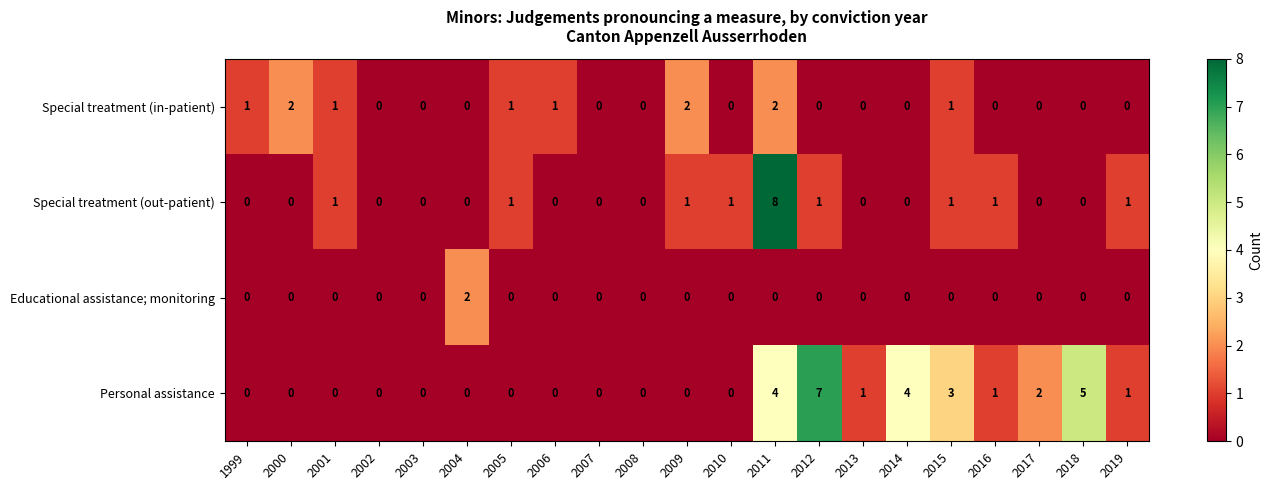

How many categories are shown in the chart?

21